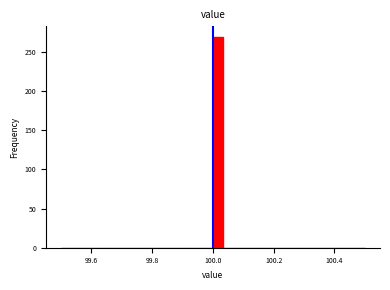

Read against the x-axis, roughly where is the centre of the tallest bar?

100.02